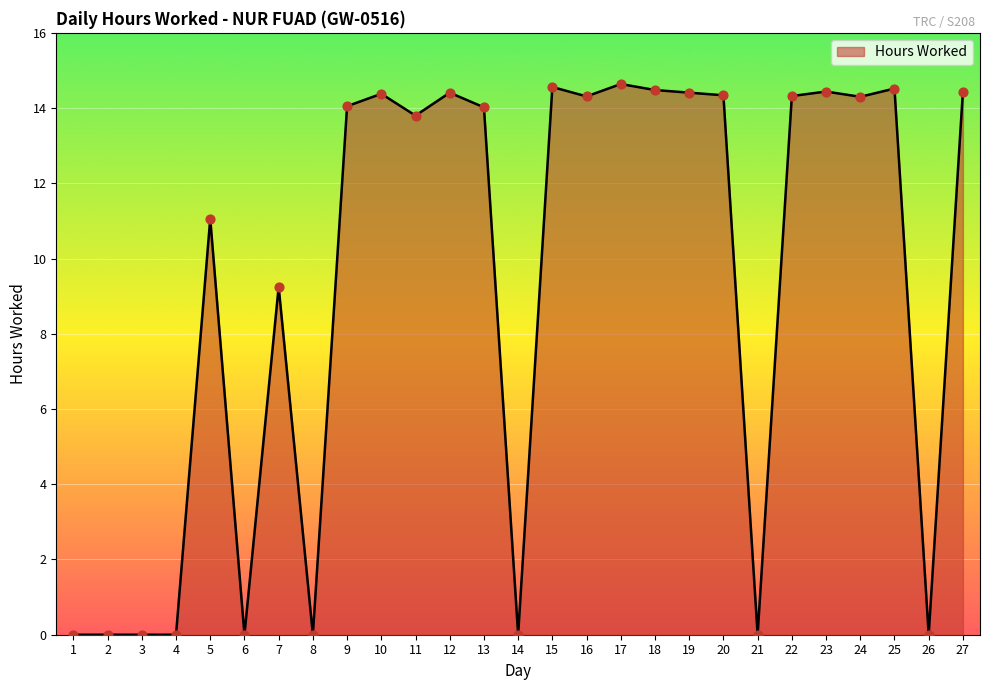

What is the change in value from 10 to 16?

-0.1